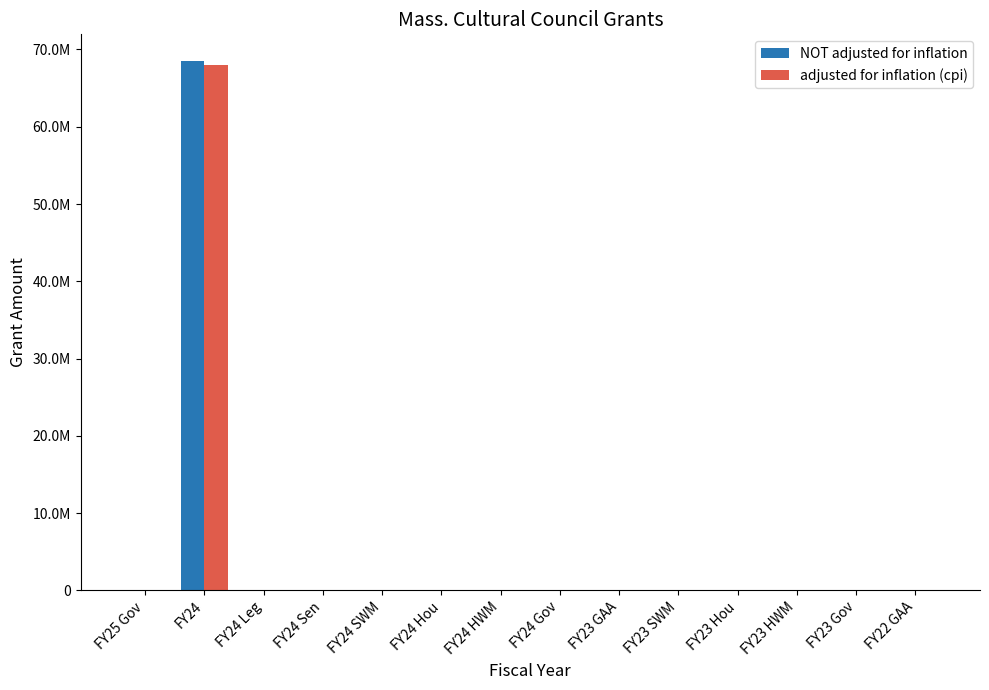

Does the chart contain stacked bars?

No